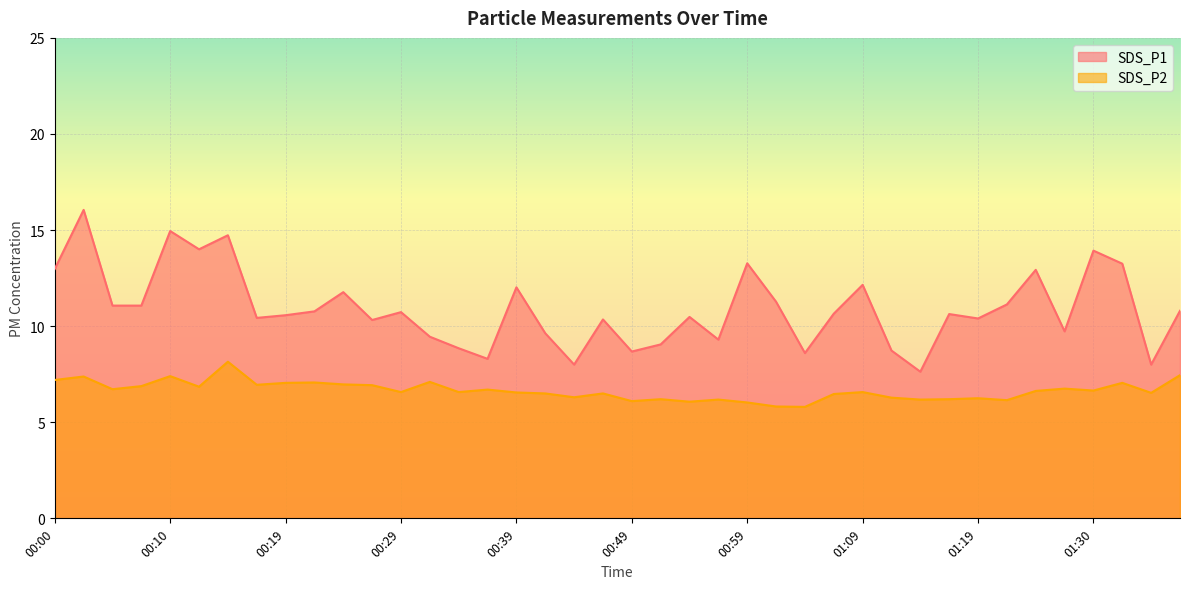

The SDS_P2 series shows 7.0 at 00:17. True or false?

True